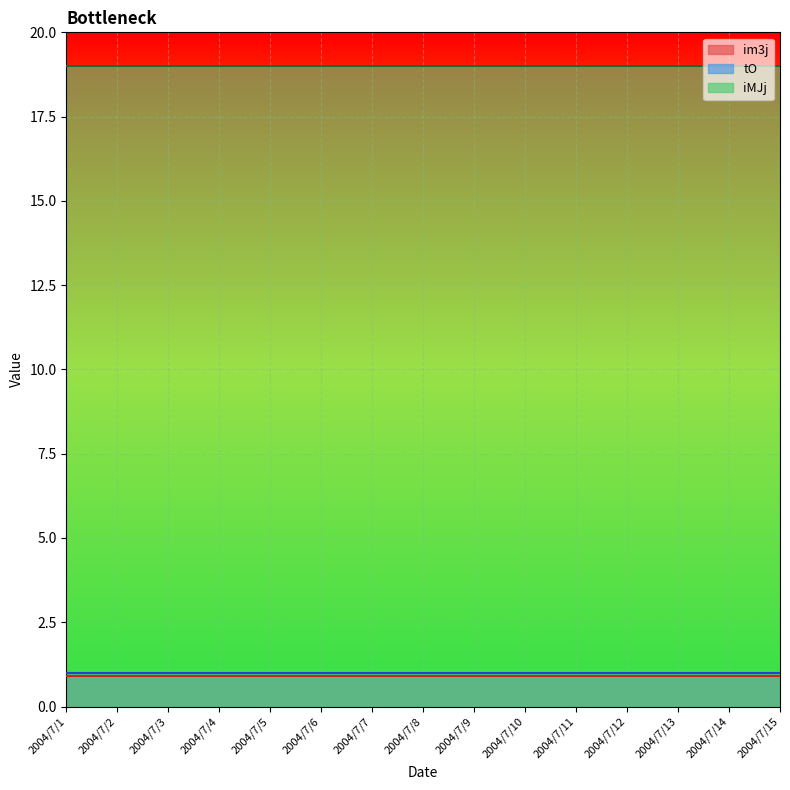

At how many categories does at least one series exceed 15?

15